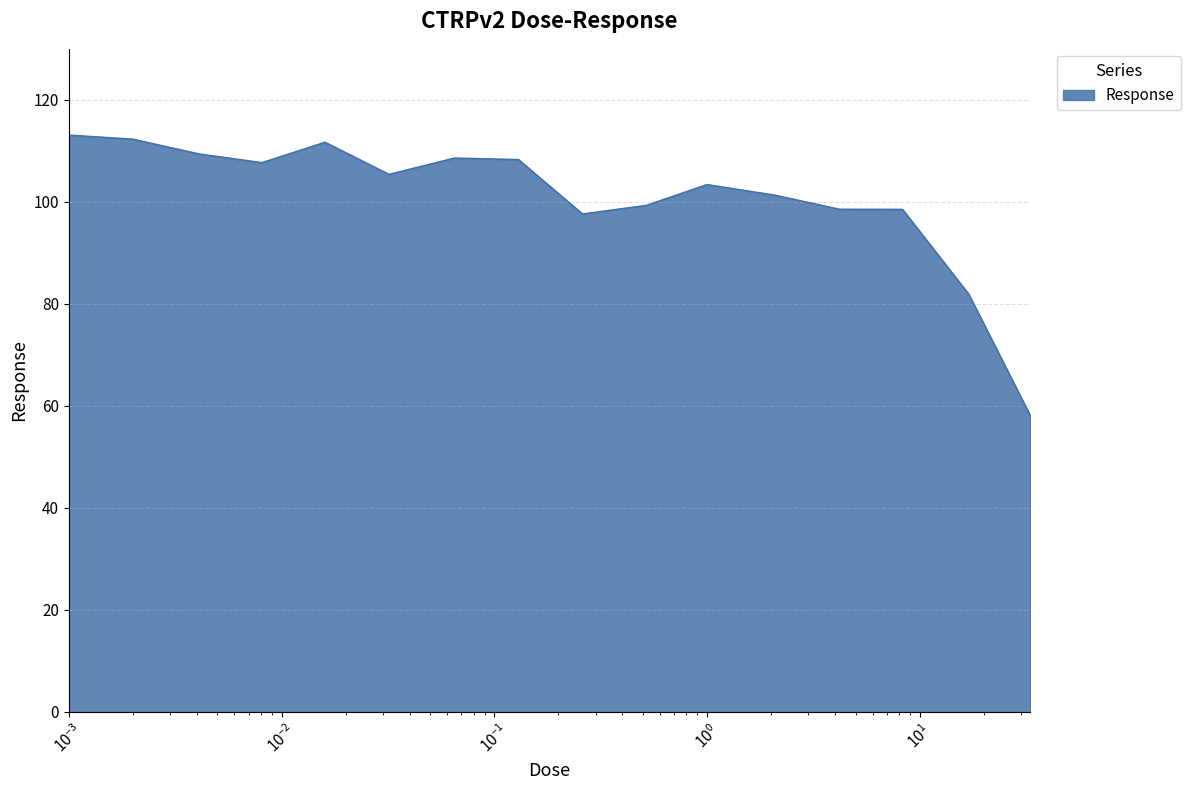

What is the sum of all values?

1615.4